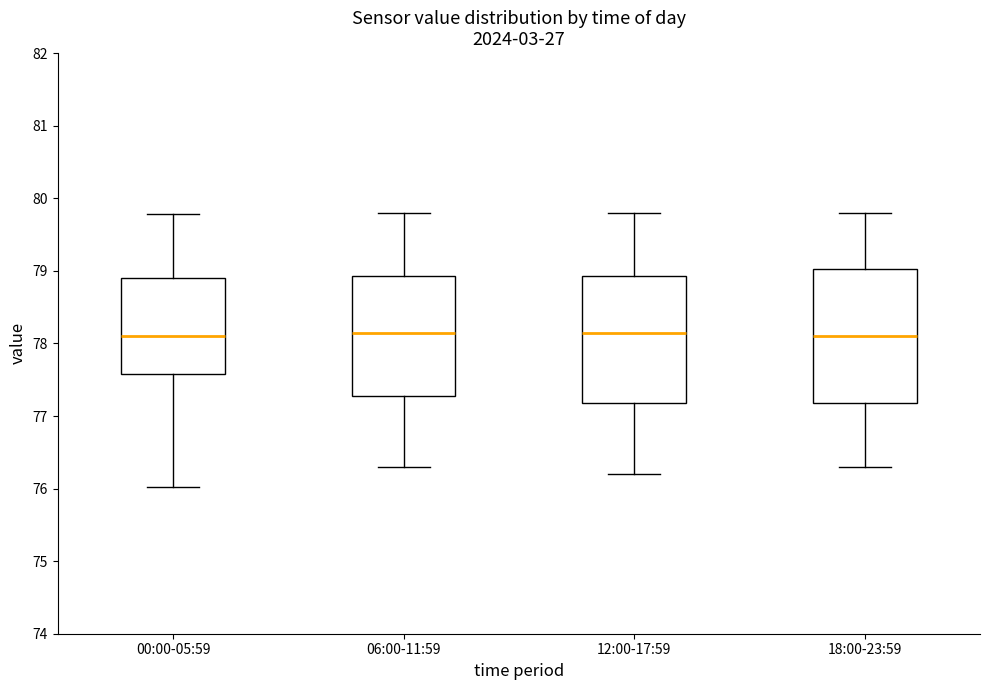

Where is the upper edge of the box for 06:00-11:59 on the y-axis? The values are not printed on the chart, so give them approximately, as read against the axis.

78.9